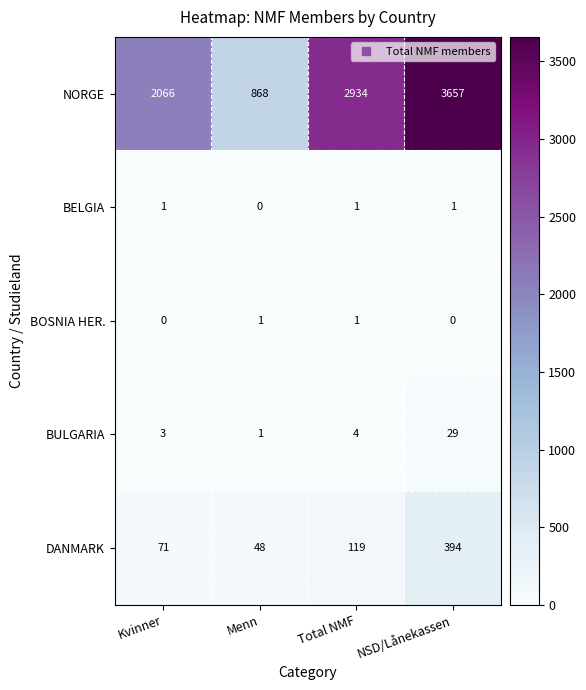

At which label is DANMARK closest to 221?

Total NMF